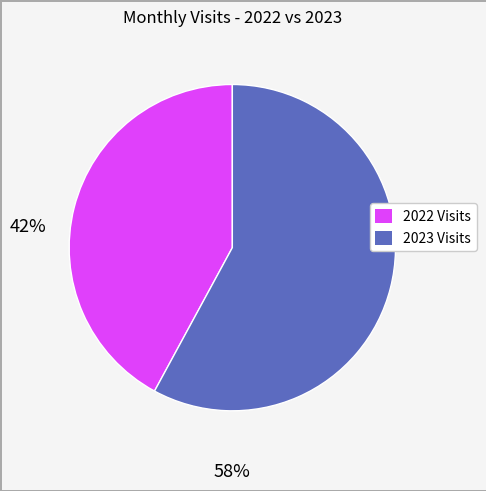

Is there any slice that represents more than half of the pie?

Yes